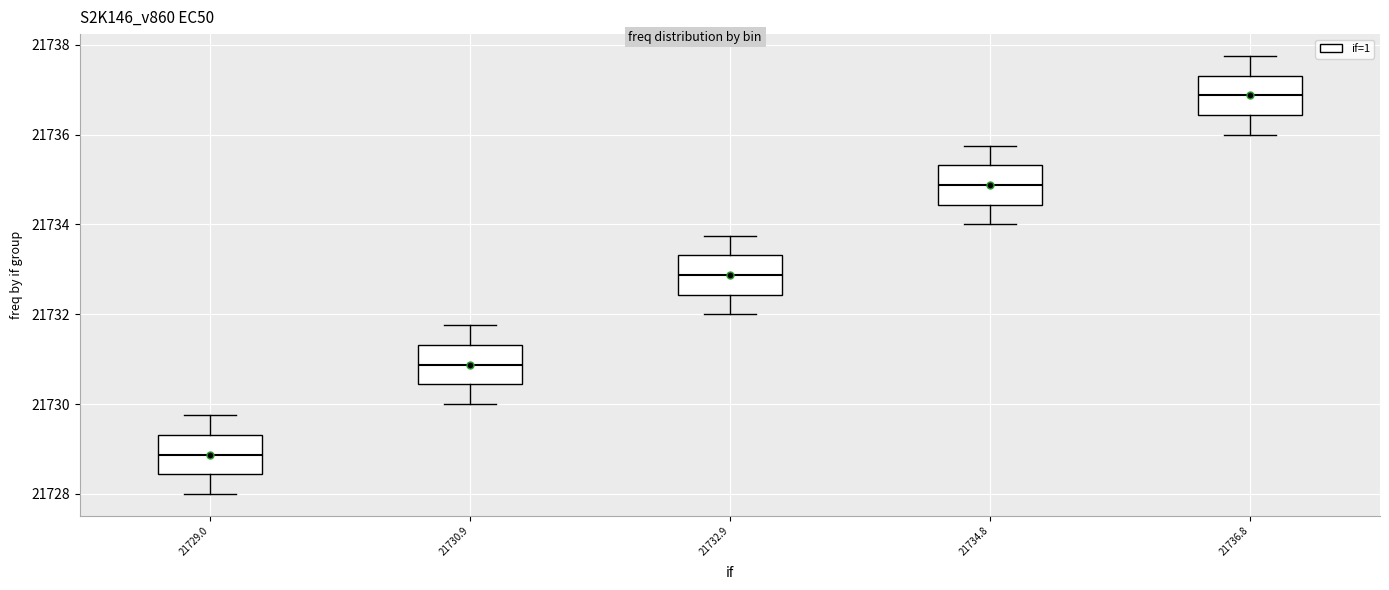

Which box has the highest median line?

21736.8